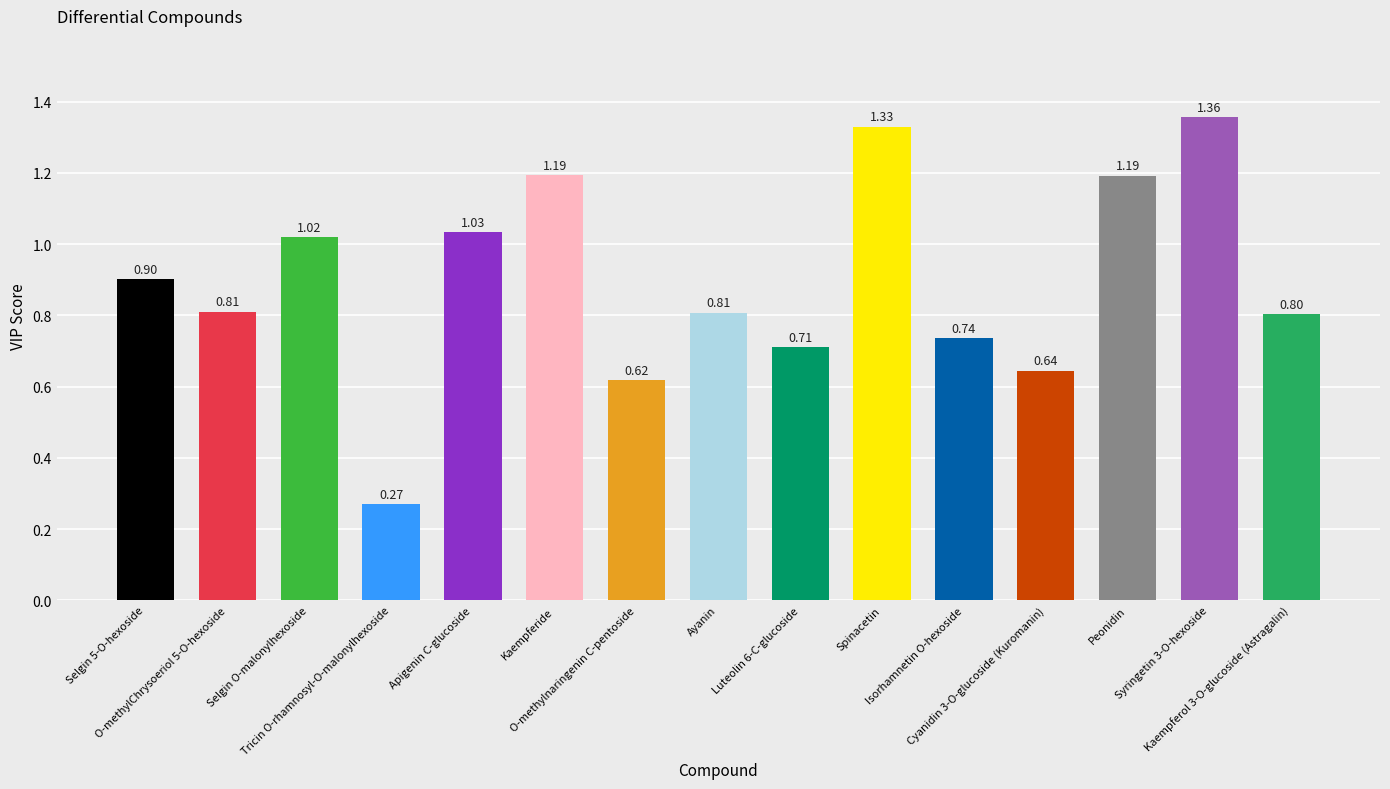

At which category does the chart reach its minimum across all series?

Tricin O-rhamnosyl-O-malonylhexoside